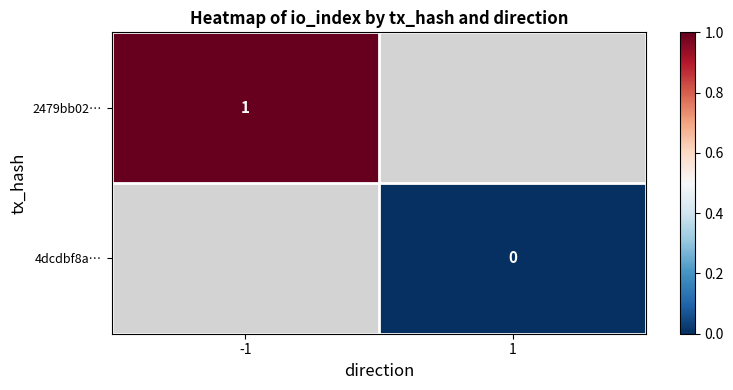

Is the value of 2479bb02… at -1 greater than the value of 4dcdbf8a… at 1?

Yes